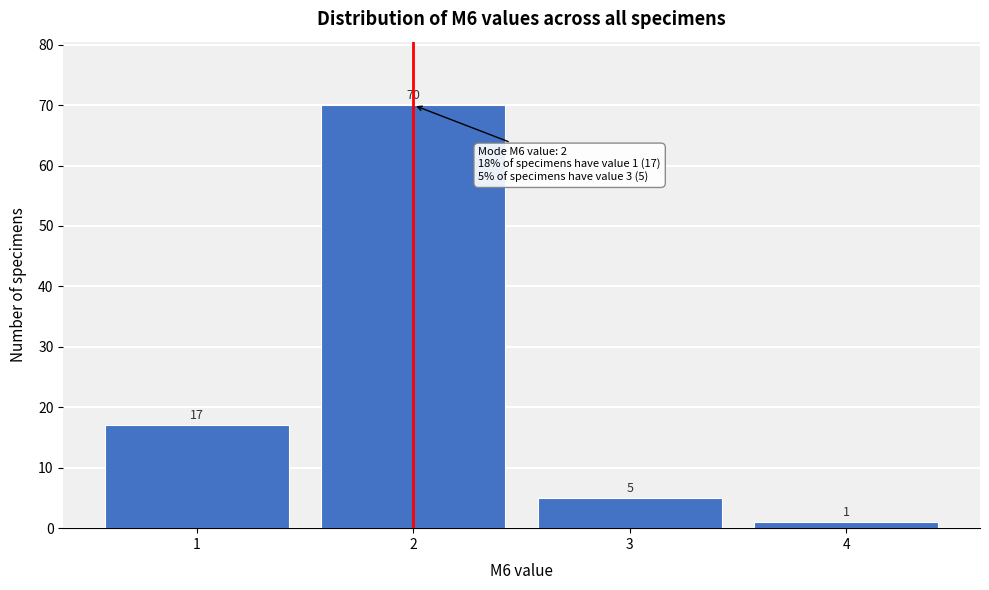

Reading left to right, extract all data points from this chart.

1=17	2=70	3=5	4=1